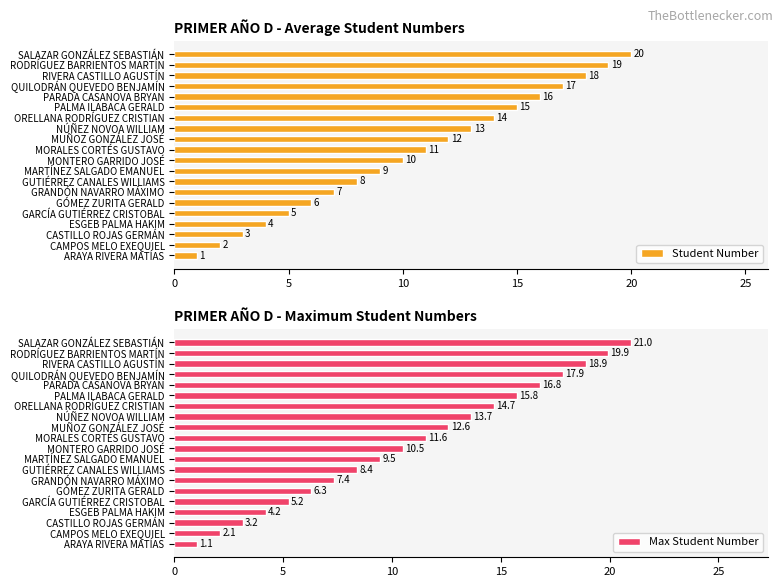

How many data points in Student Number are less than 11?

10